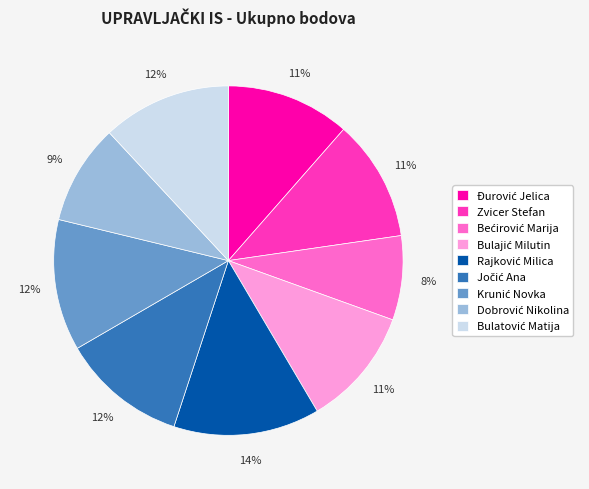

What percentage is the Zvicer Stefan slice, to the nearest percent?

11%